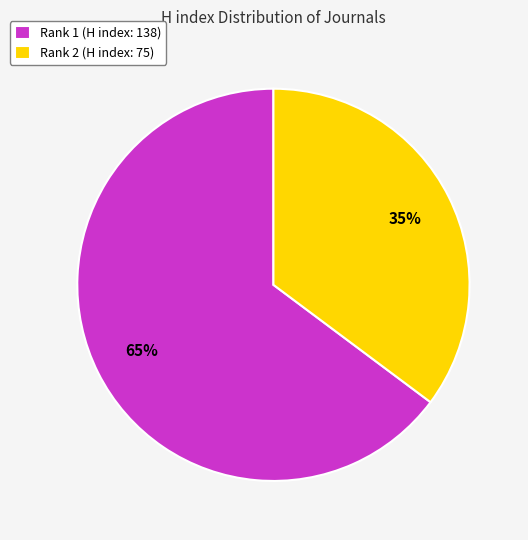

Do Rank 2 (H index: 75) and Rank 1 (H index: 138) together represent more than half of the pie?

Yes